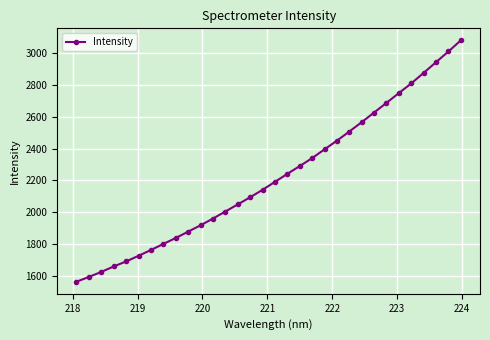

What is the value of the 31st point from the left?

3007.6